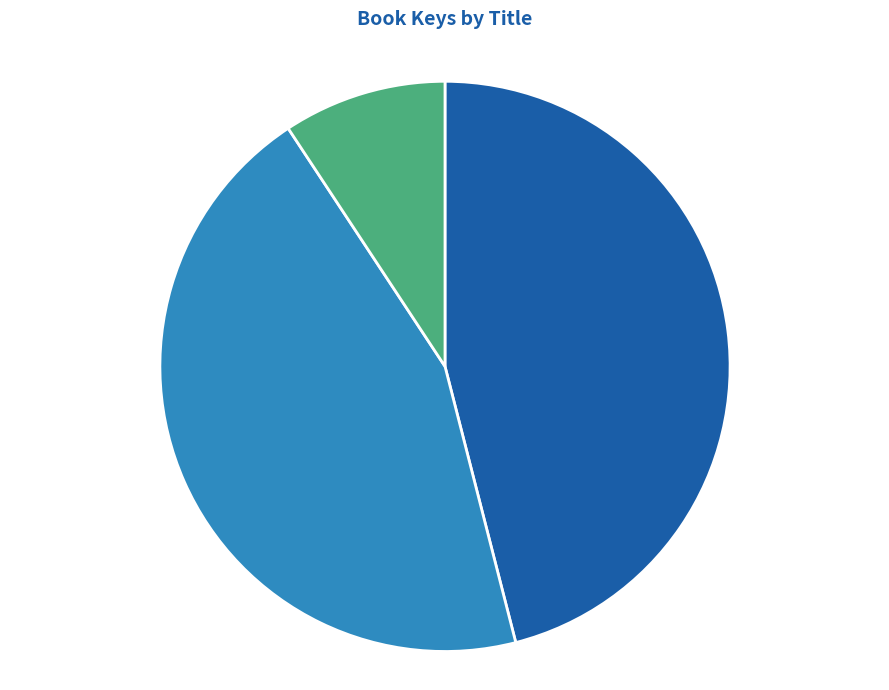

Is there a majority slice in this chart?

No